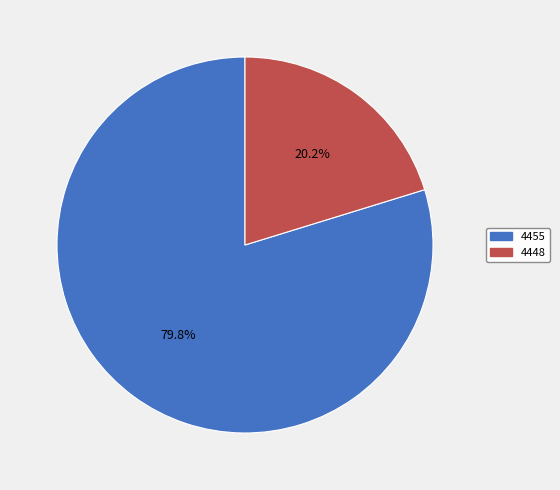

How many segments does this pie chart have?

2